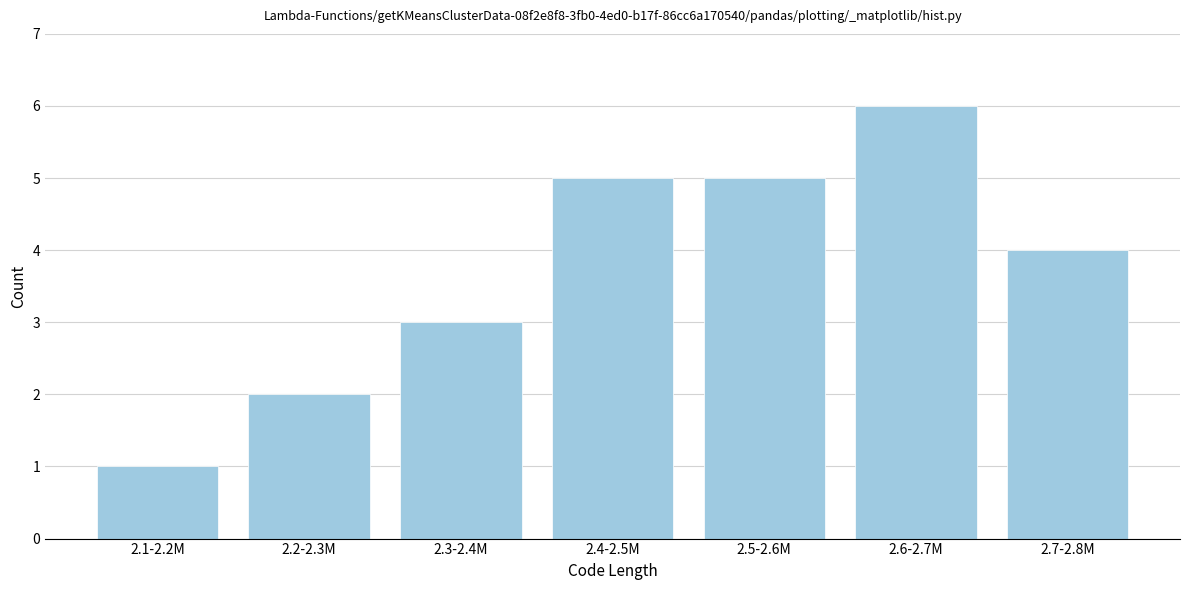

Reading right to left, what are all the values shown in this chart?

4	6	5	5	3	2	1